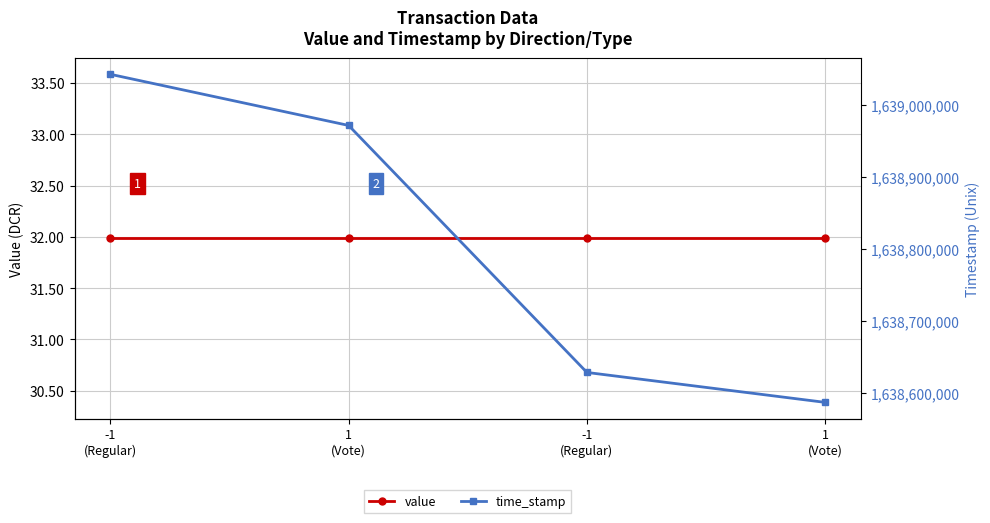

Reading right to left, what are all the values shown in this chart?

value: 32.0	32.0	32.0	32.0
time_stamp: 1638587020.0	1638628593.0	1638971610.0	1639042642.0